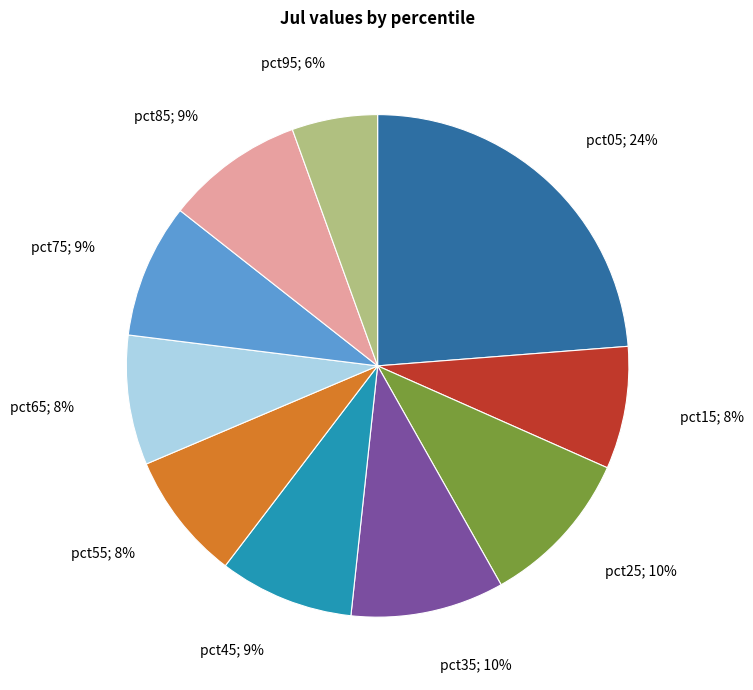

To the nearest percent, what is the average slice percentage?

10%